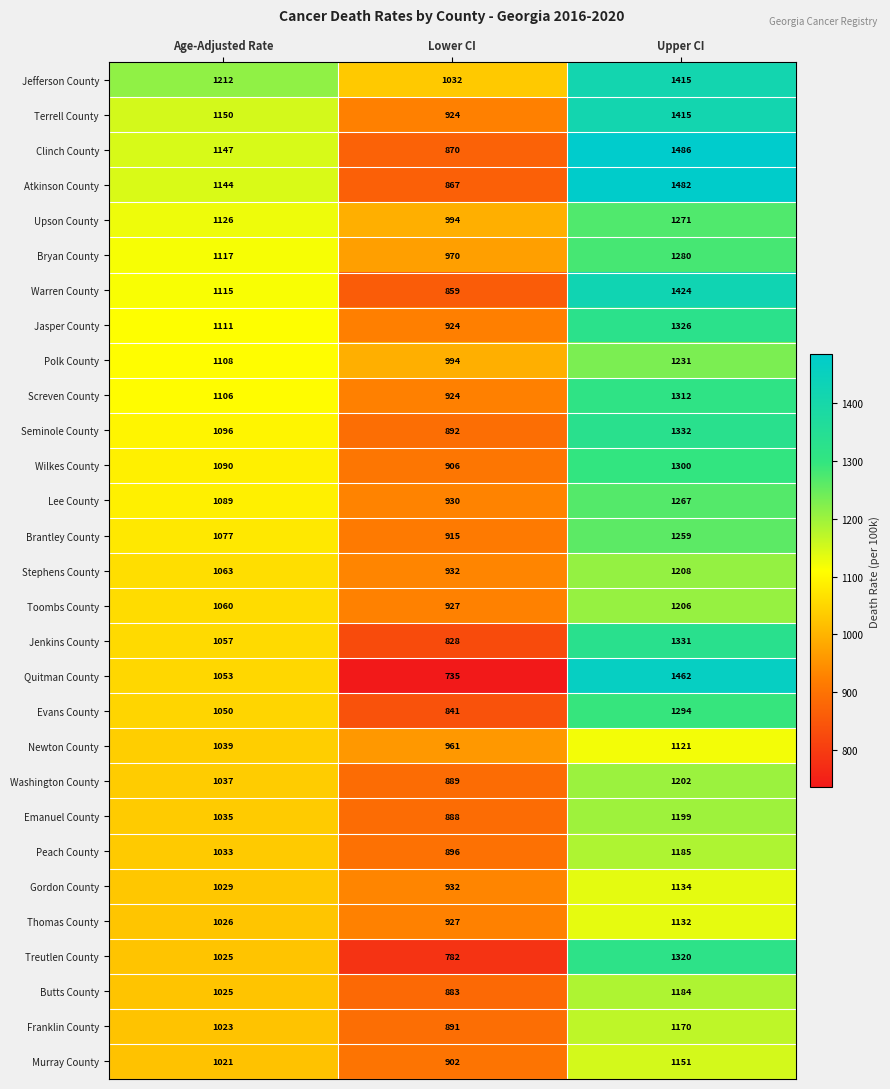

List the labels in order of Peach County value, smallest first.

Lower CI, Age-Adjusted Rate, Upper CI